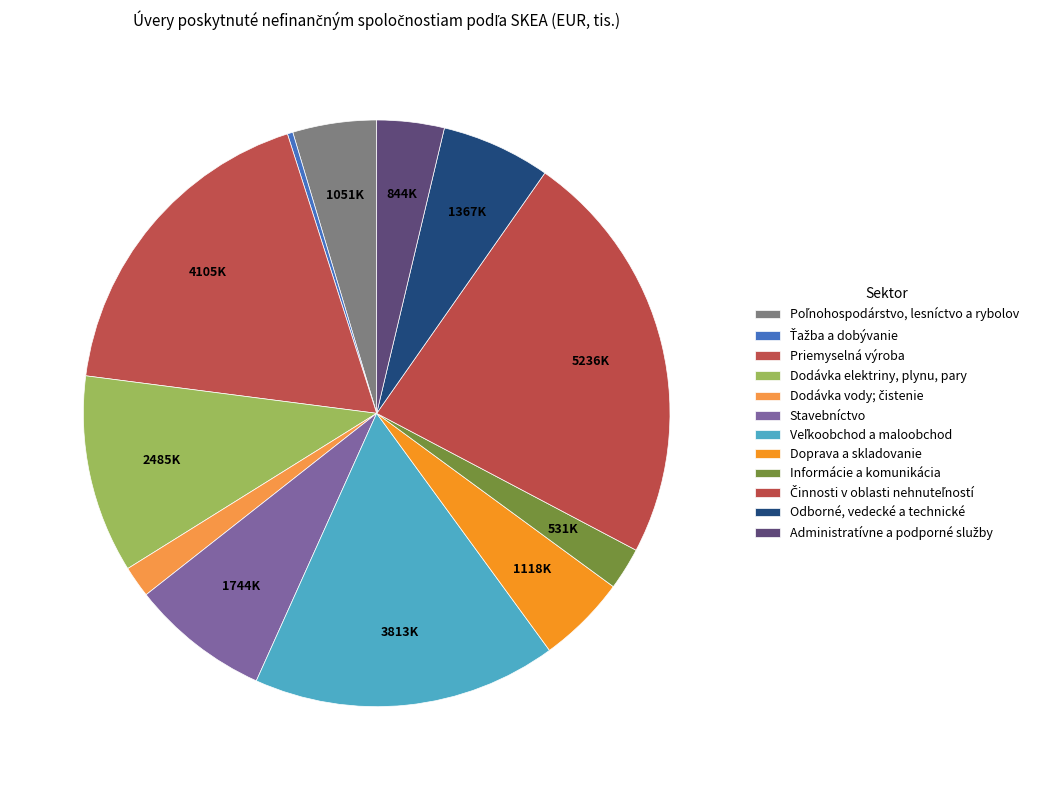

What percentage is the Veľkoobchod a maloobchod slice, to the nearest percent?

17%